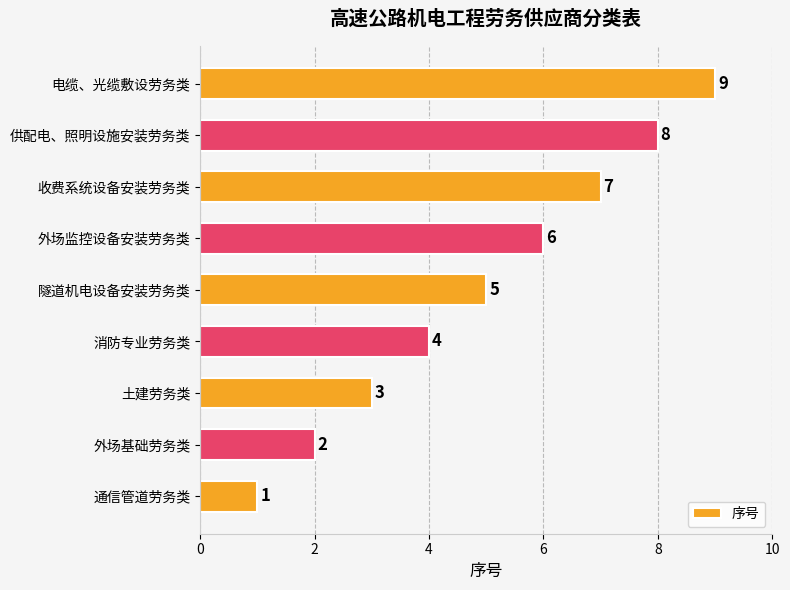

How many values are between 3 and 7?

5